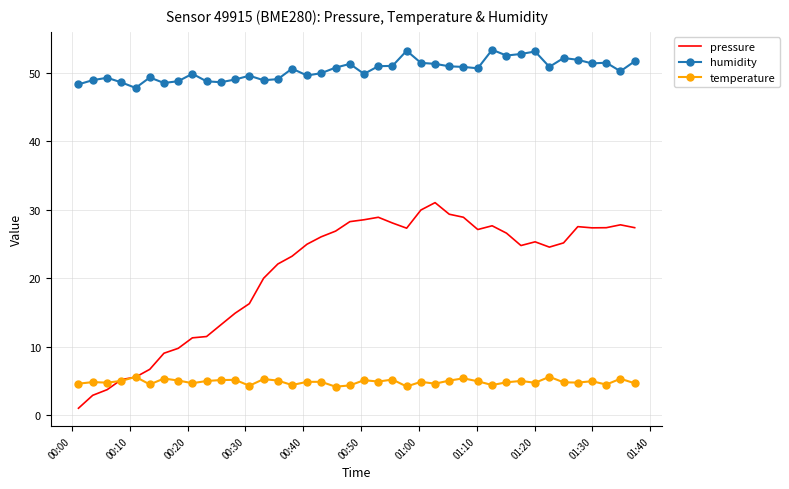

True or false: humidity and pressure intersect in this chart.

False